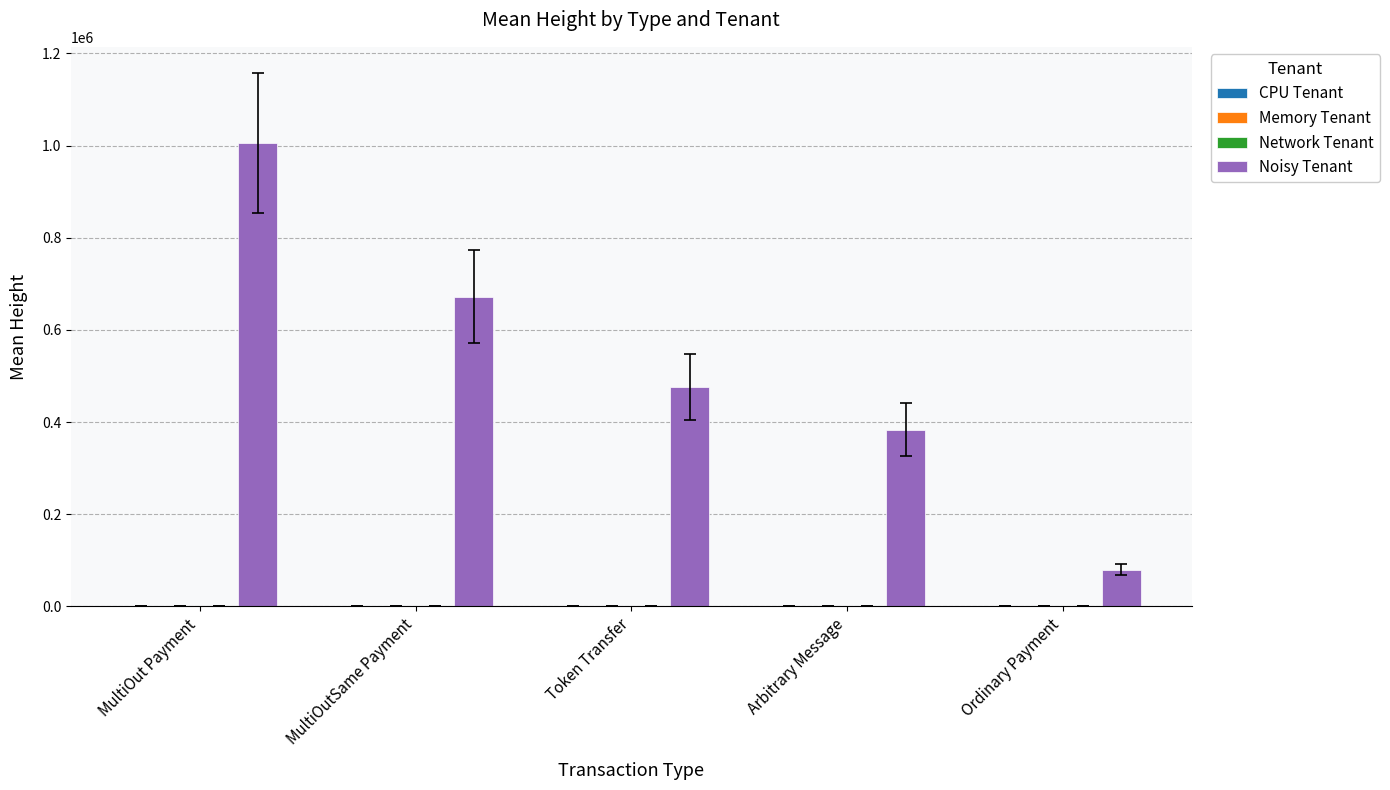

Which series changed the most between MultiOut Payment and Ordinary Payment?

Noisy Tenant